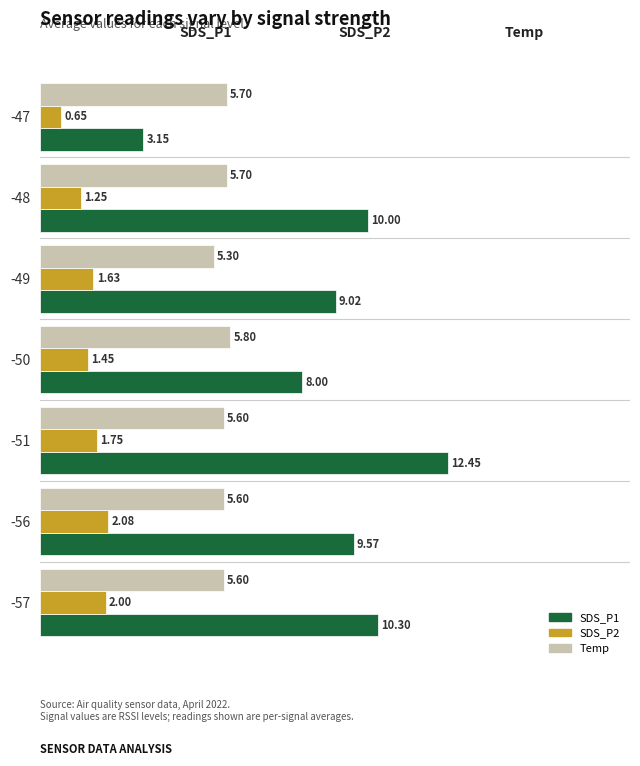

Which series changed the most between -49 and -48?

SDS_P1